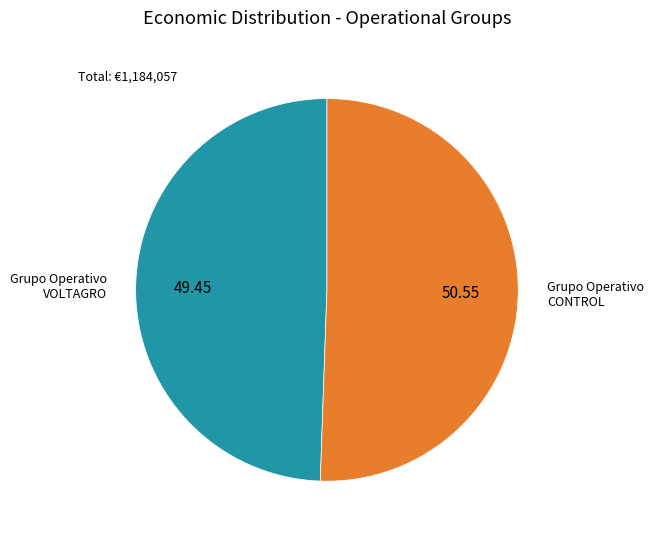

Is there any slice that represents more than half of the pie?

Yes